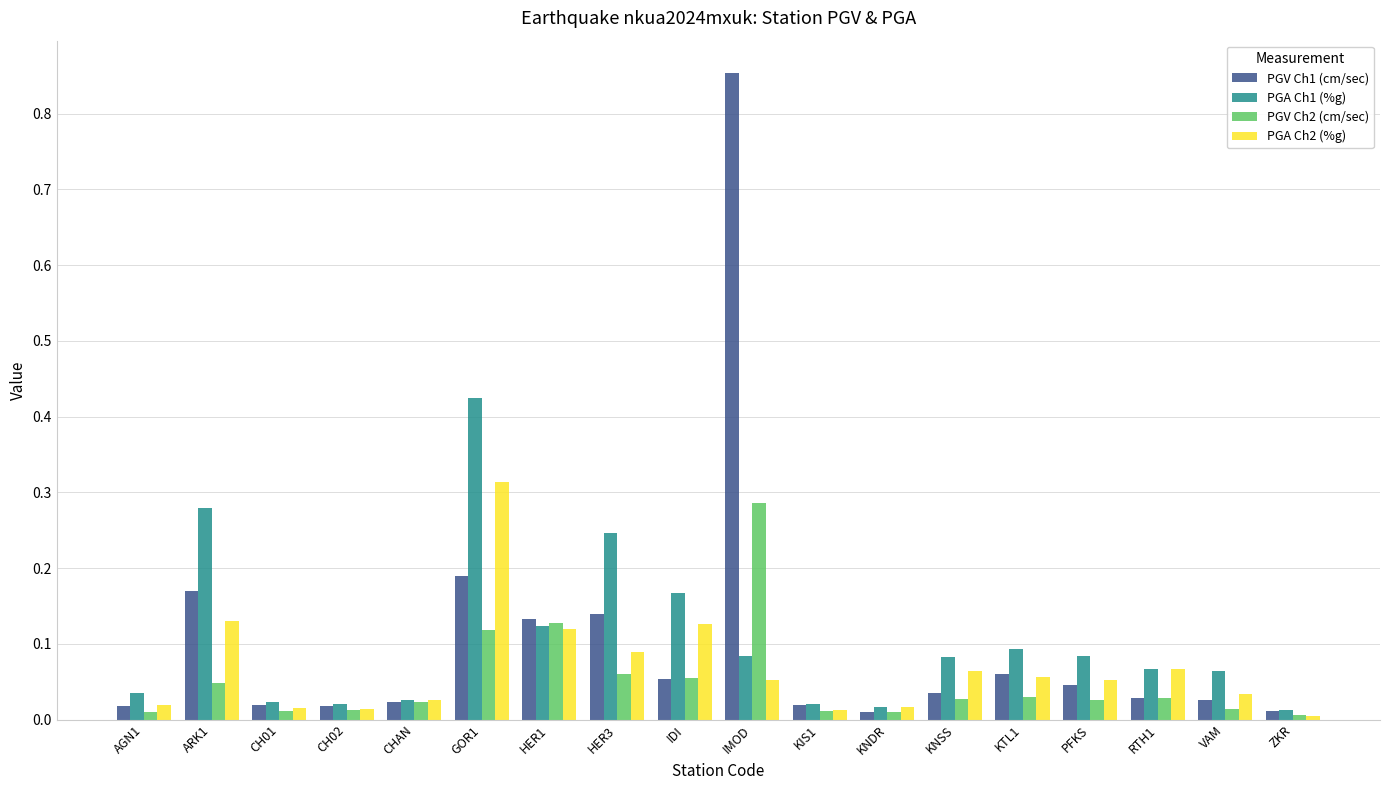

How many groups of bars are there?

18